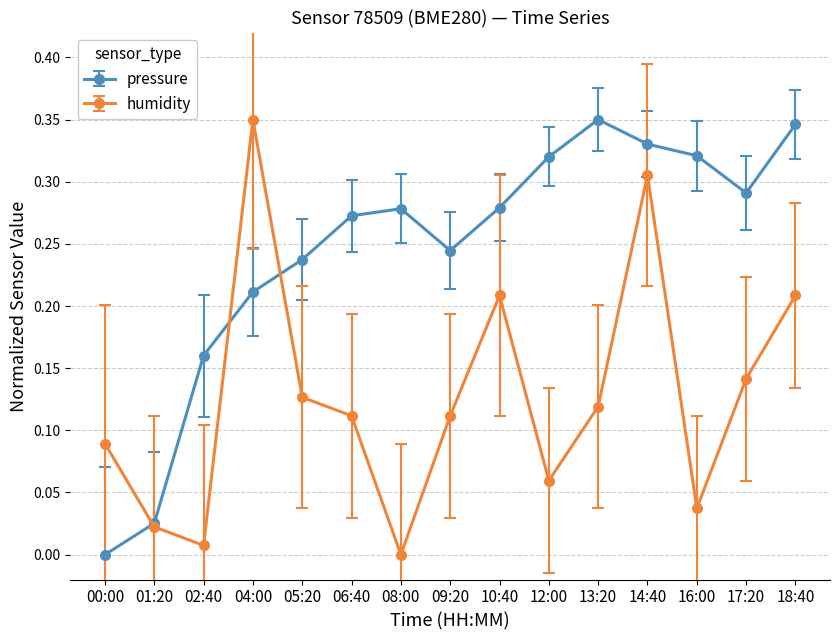

The pressure series shows 0.0 at 01:20. True or false?

True